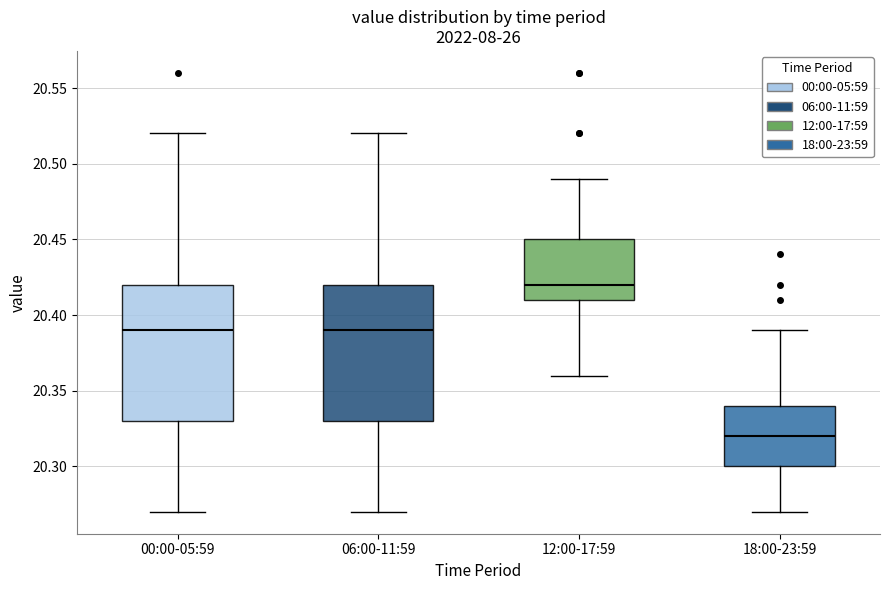

Reading left to right, read every box against the y-axis: the position of its median line, the range the box covers, and the ends of its whiskers. The values are not printed on the chart, so give them approximately, as read against the axis.

00:00-05:59: median 20.39, box 20.33 to 20.42, whiskers 20.27 to 20.52
06:00-11:59: median 20.39, box 20.33 to 20.42, whiskers 20.27 to 20.52
12:00-17:59: median 20.42, box 20.41 to 20.45, whiskers 20.36 to 20.49
18:00-23:59: median 20.32, box 20.30 to 20.34, whiskers 20.27 to 20.39